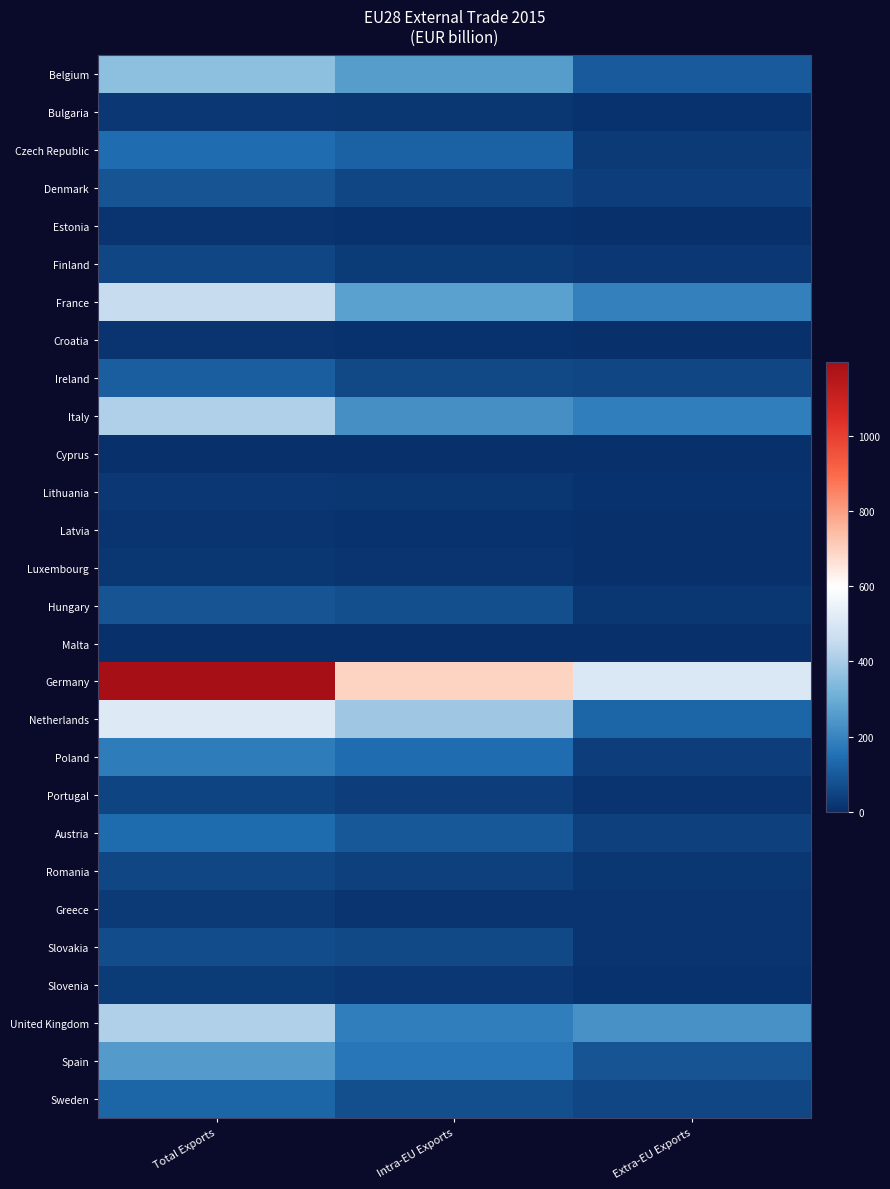

Between Total Exports and Intra-EU Exports, which is larger?

Total Exports